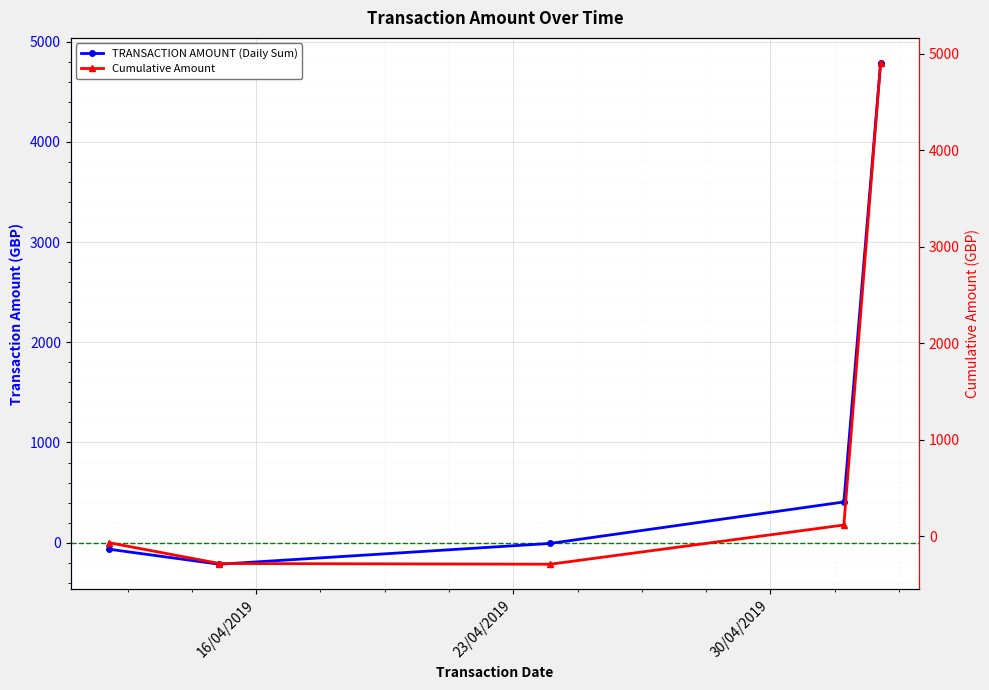

True or false: TRANSACTION AMOUNT (Daily Sum) has more than 1 points higher than both neighbors.

False